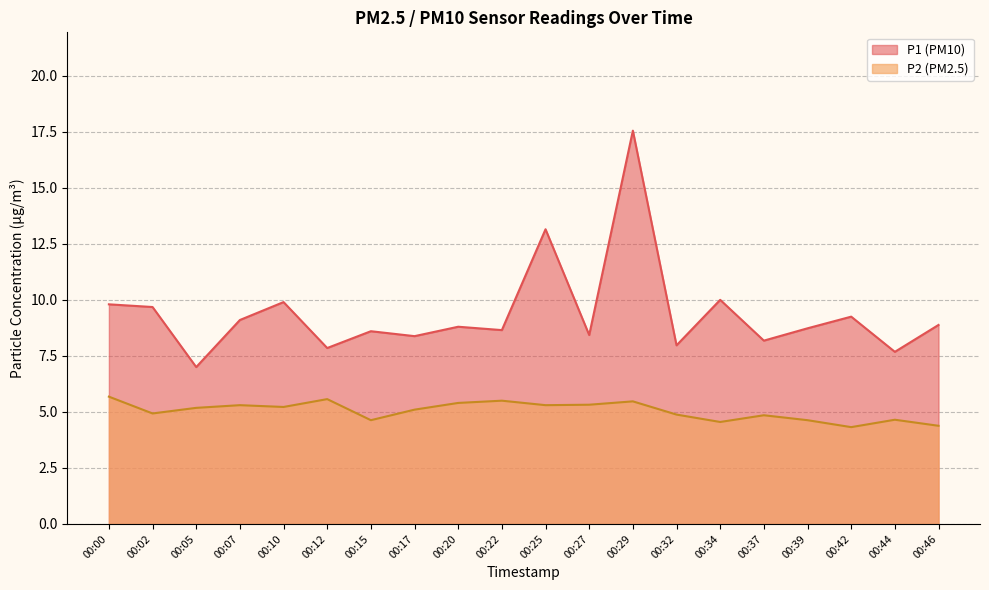

How many lines are shown in the chart?

2